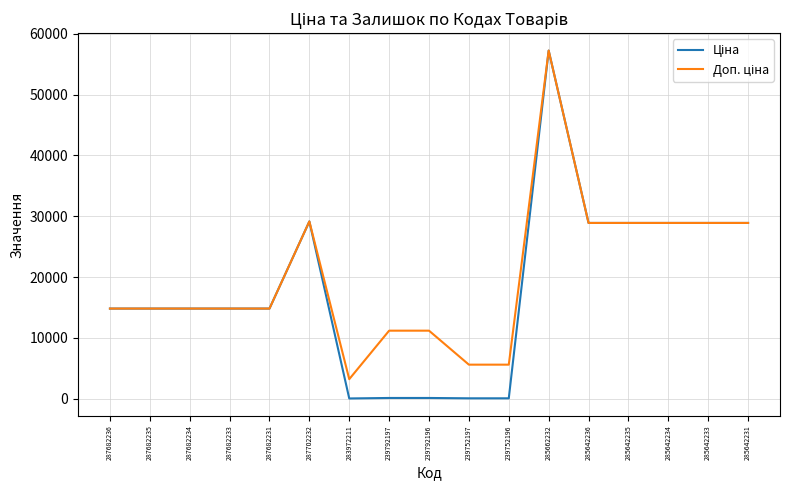

What is the total value across all series at 287682235?

29635.2